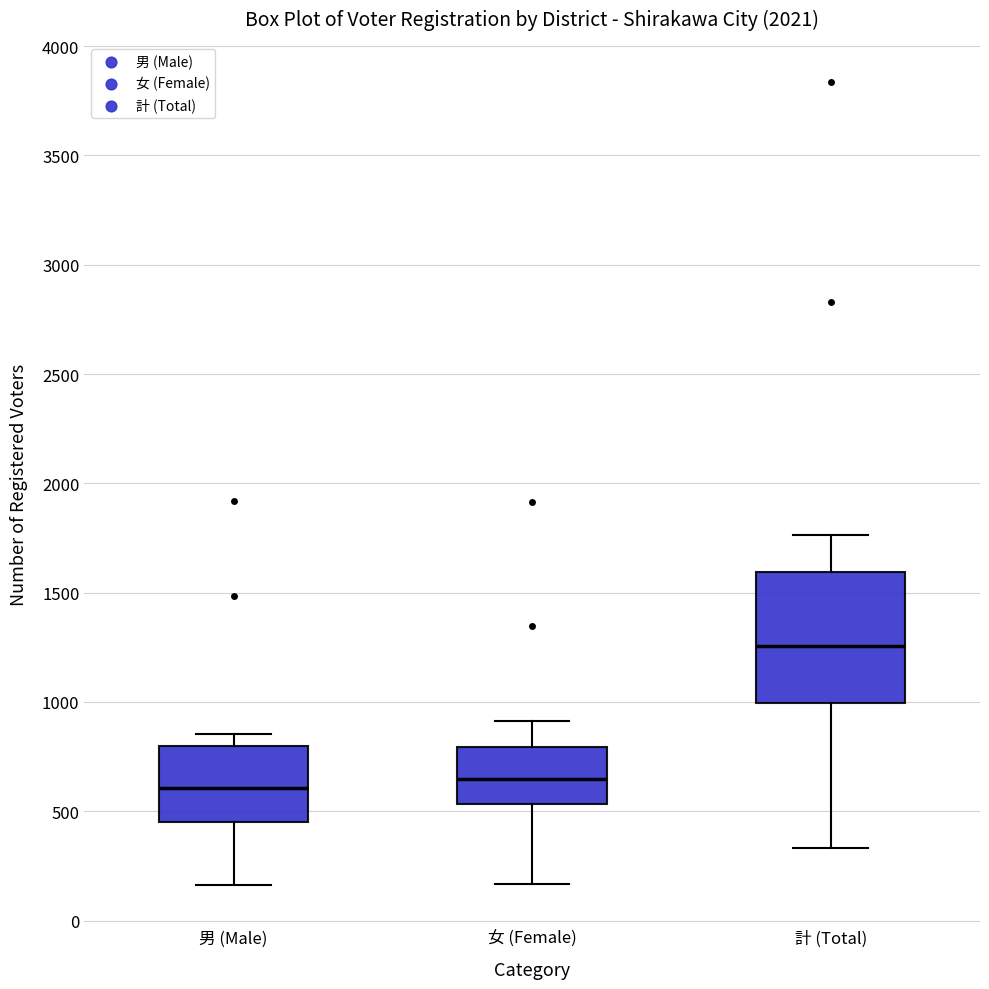

Reading left to right, transcribe this box plot: for each box, give where its median line is, the range the box spans, and where its two whiskers end, as read against the y-axis. The values are not printed on the chart, so give them approximately, as read against the axis.

男 (Male): median 600, box 450 to 800, whiskers 150 to 850
女 (Female): median 650, box 550 to 800, whiskers 150 to 900
計 (Total): median 1250, box 1000 to 1600, whiskers 350 to 1750